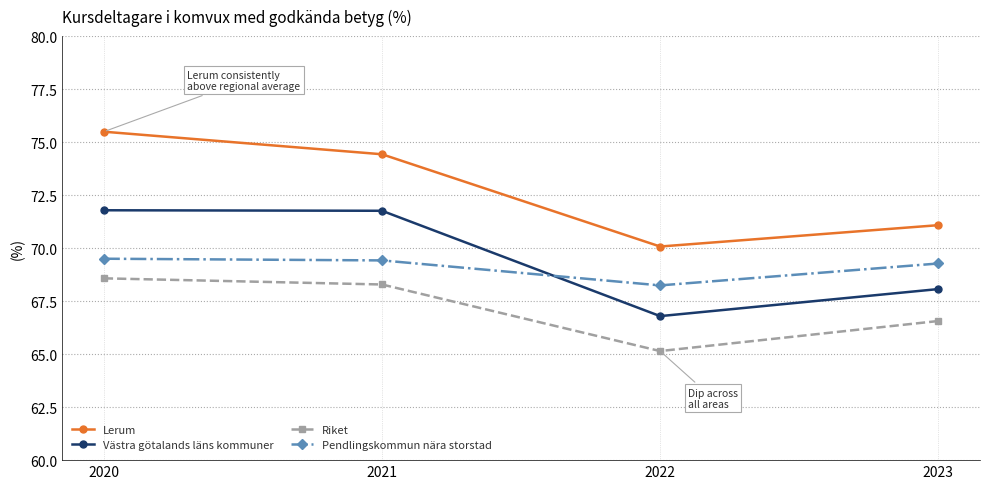

The Pendlingskommun nära storstad series shows 94.0 at 2023. True or false?

False